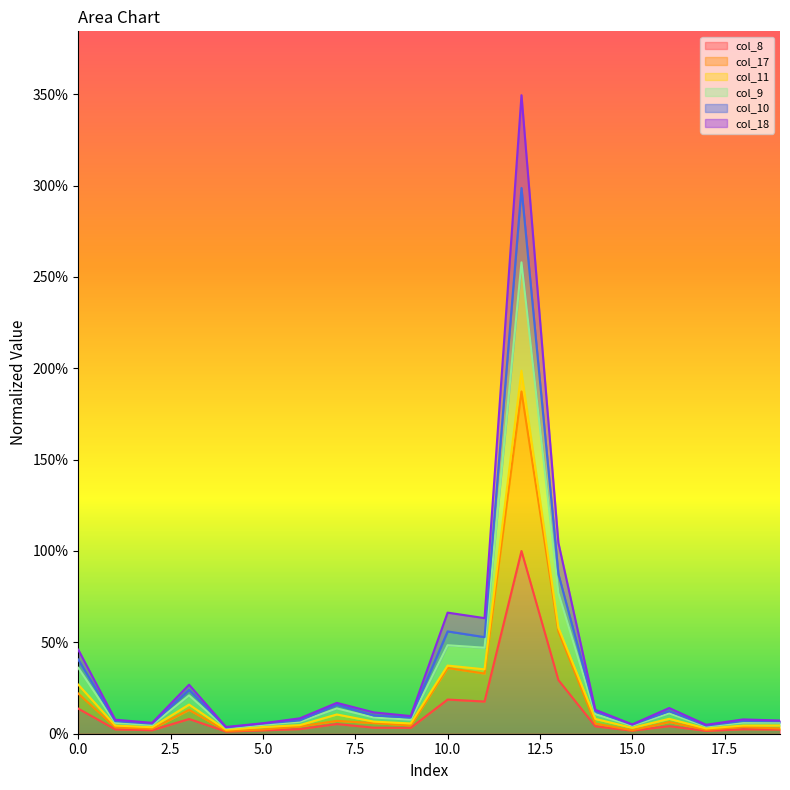

True or false: col_10 and col_8 cross at least once.

False